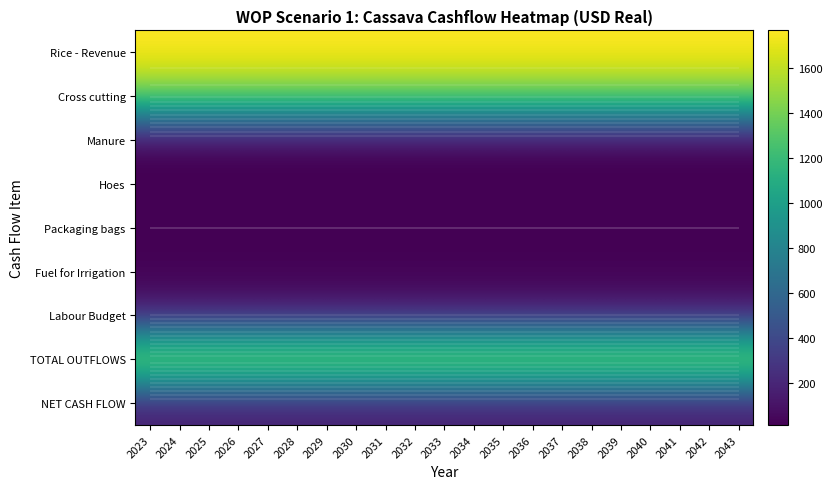

How many categories are shown in the chart?

21